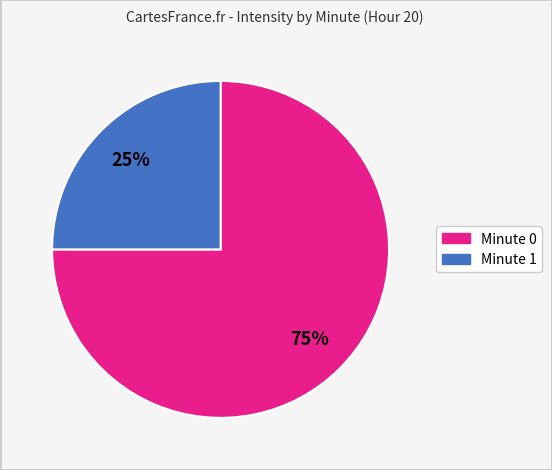

To the nearest percent, what is the difference between the largest and smallest slice percentages?

50%